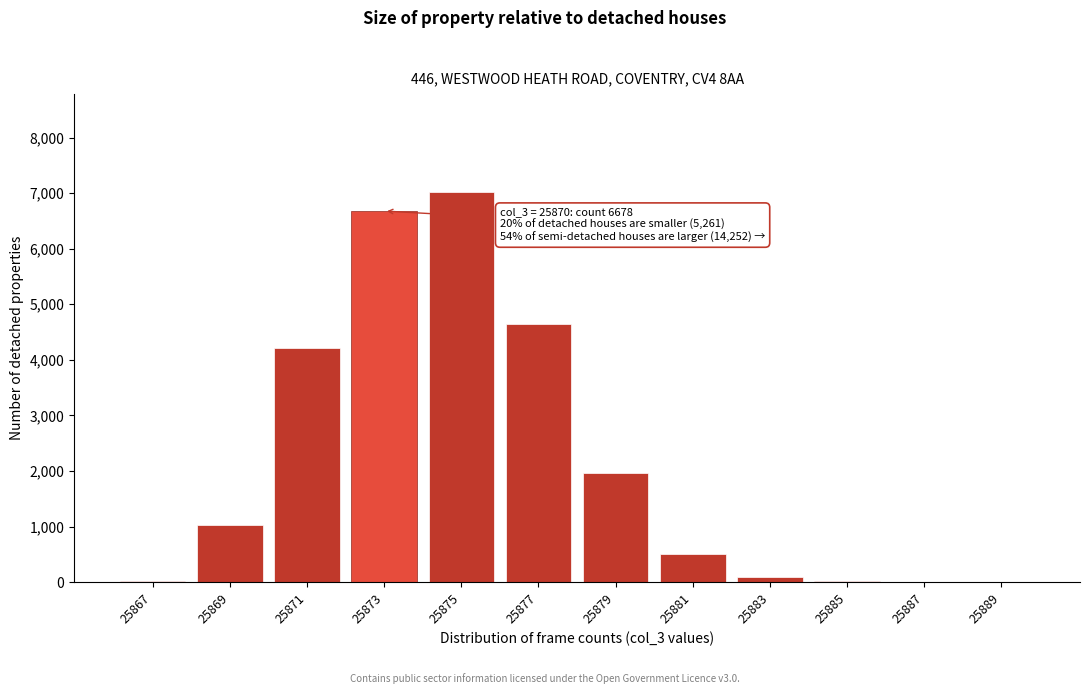

True or false: the data shows 16 at 25885.

True